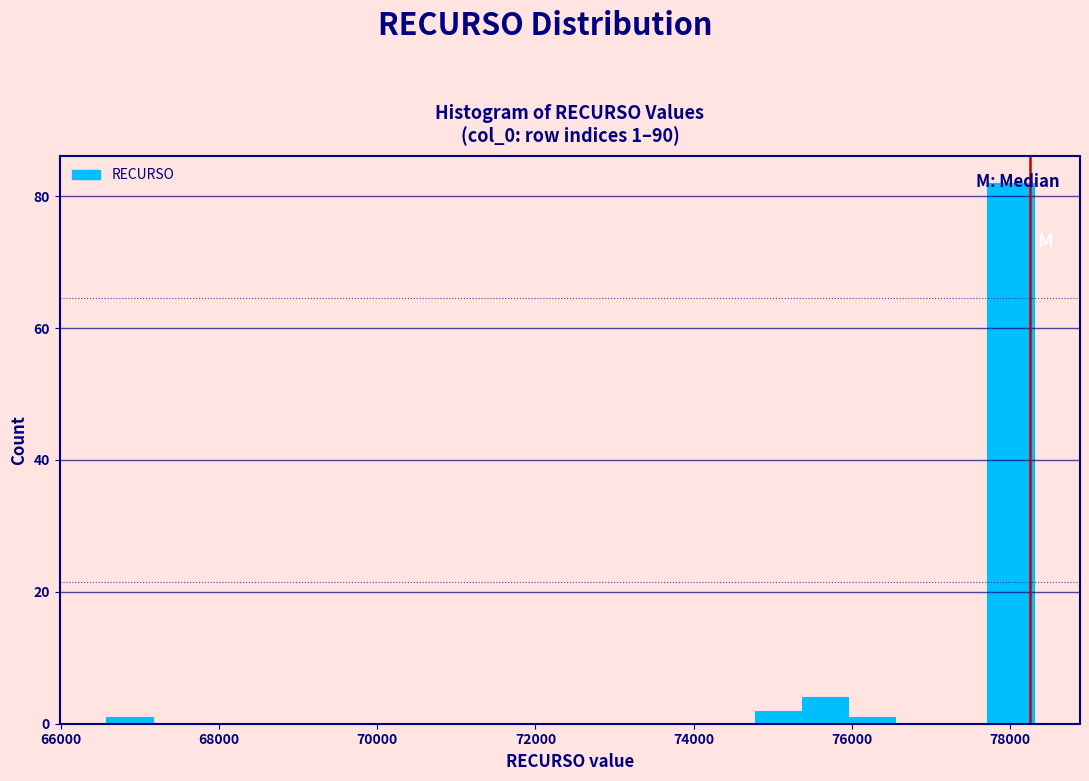

Around what value on the x-axis is the tallest bar? Give the approximate position of its centre, as read against the axis.

78000